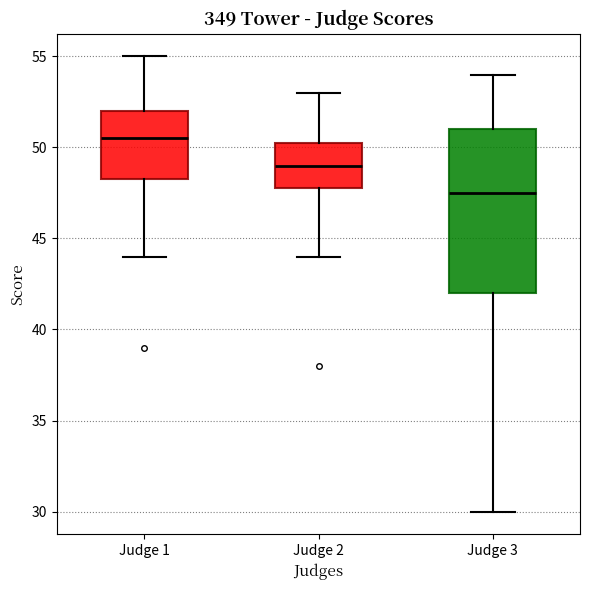

Which box's median line is the lowest?

Judge 3